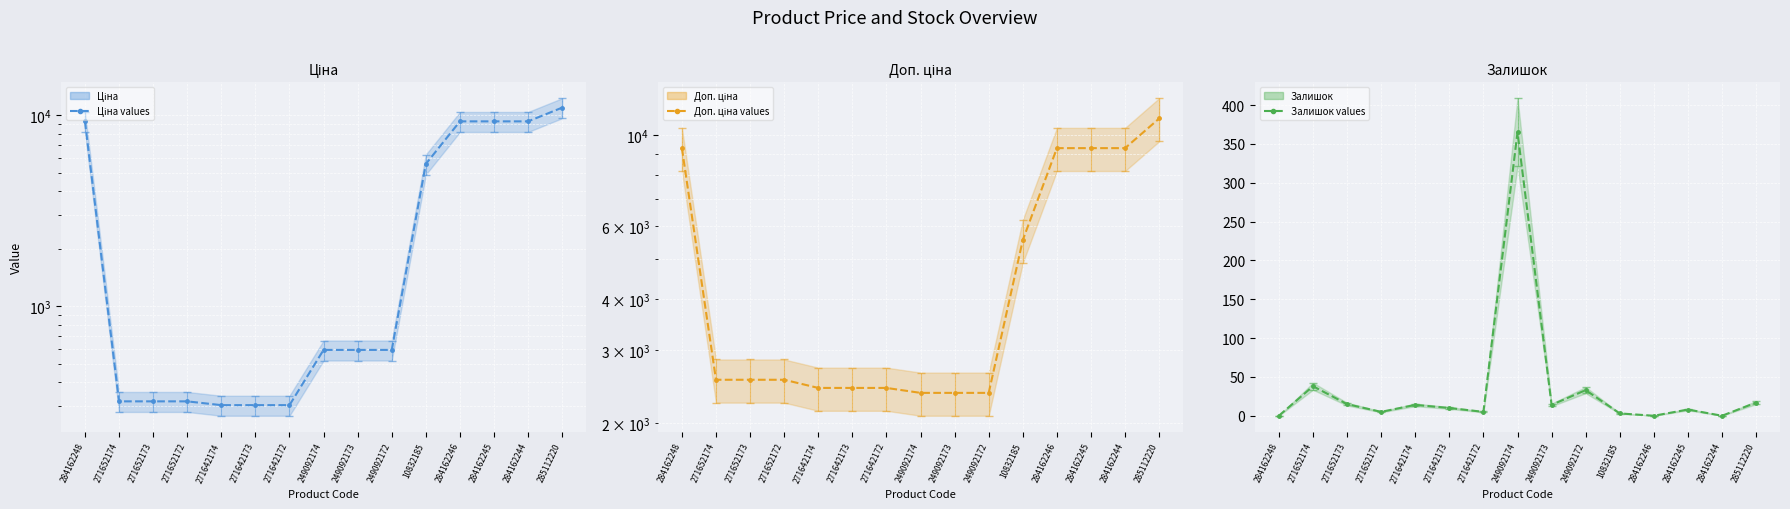

The Залишок (mean) series shows 59.7 at 271652174. True or false?

False